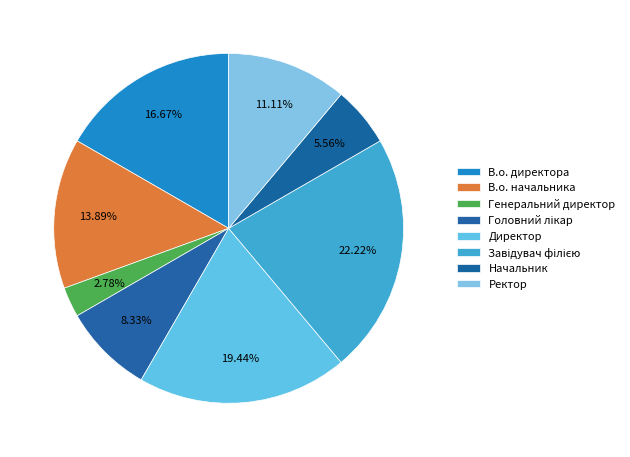

Count the number of slices in the pie.

8